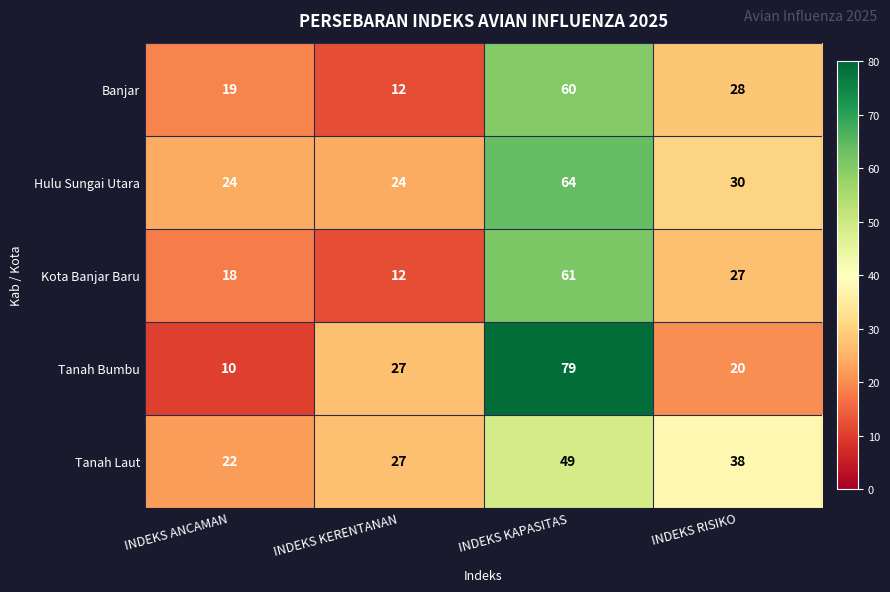

Where is Tanah Bumbu nearest to the value 44?

INDEKS KERENTANAN